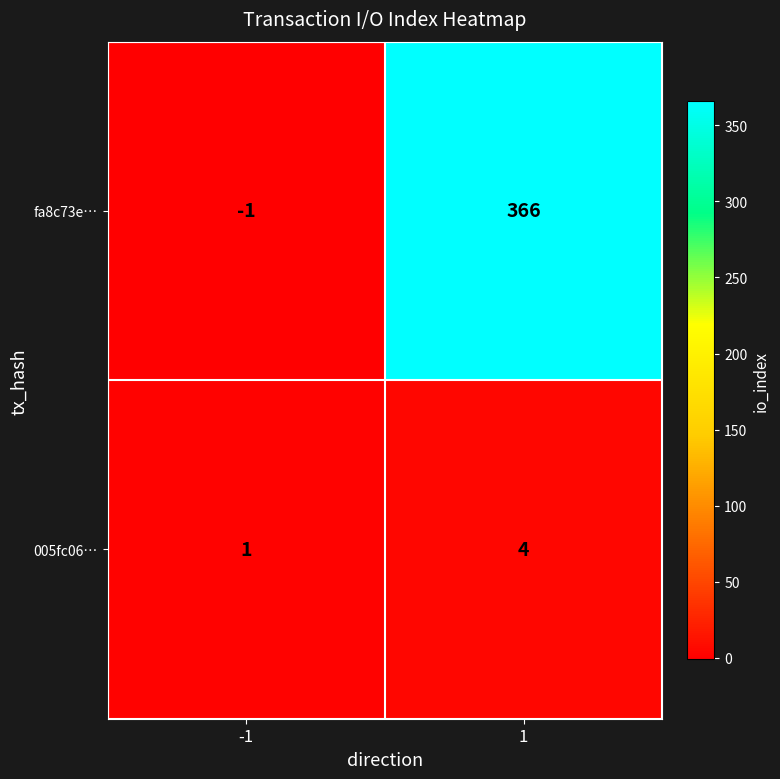

Rank the series at -1 from lowest to highest value.

fa8c73e…, 005fc06…